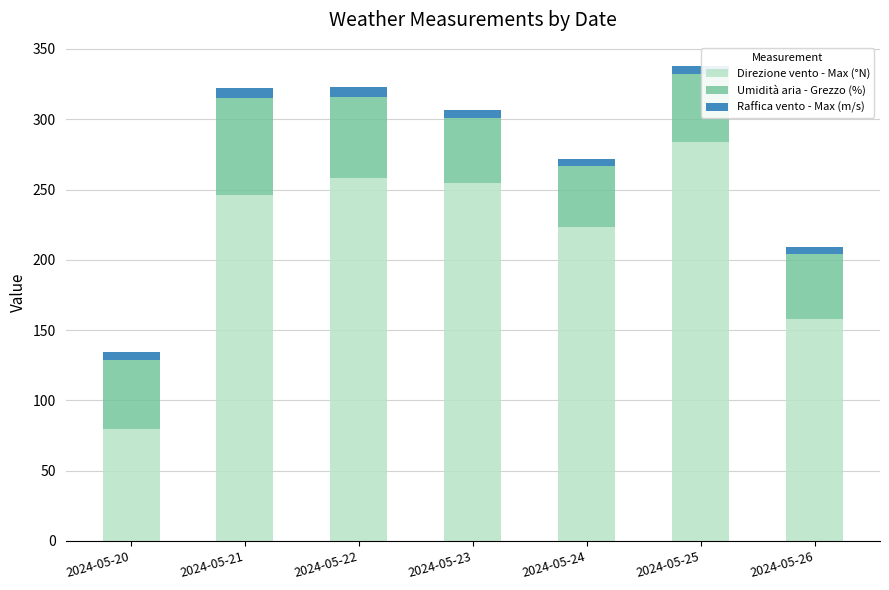

Reading left to right, what are the values for Direzione vento - Max (°N)?

80.0	246.0	258.0	255.0	223.0	284.0	158.0